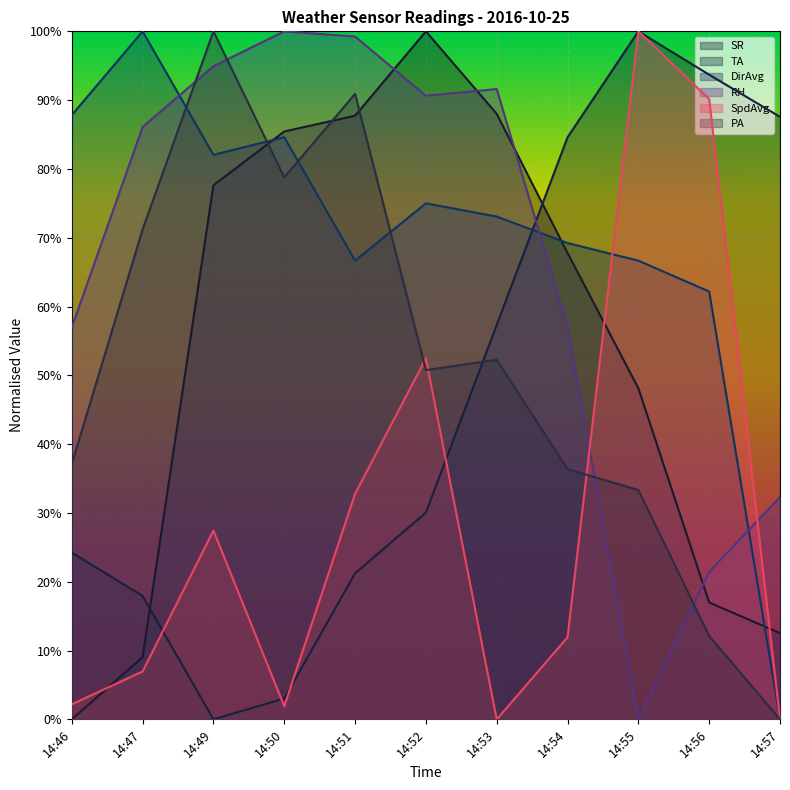

What is the value of the DirAvg point at the 5th from the left?

0.7